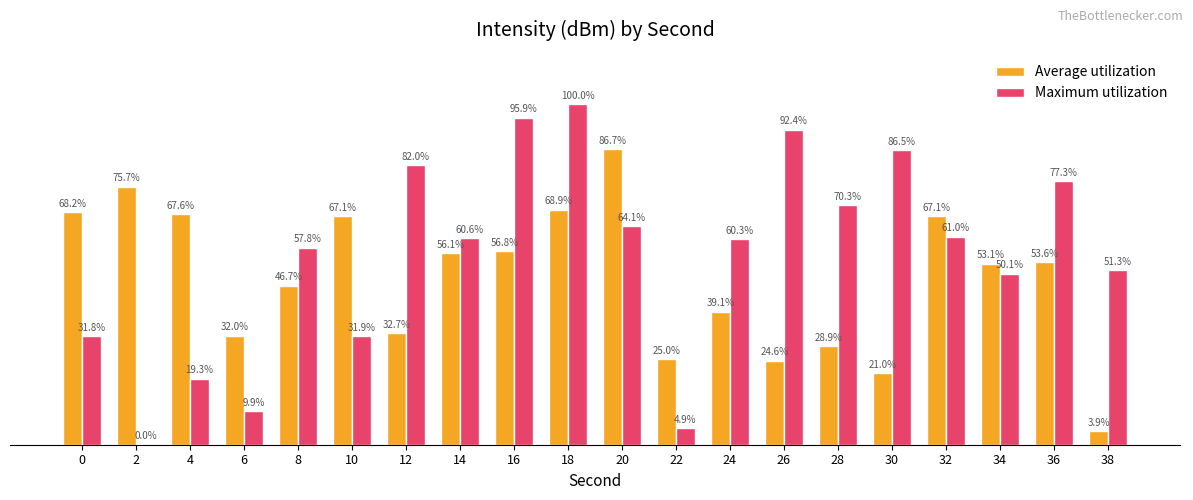

Which series changed the most between 26 and 36?

Average utilization